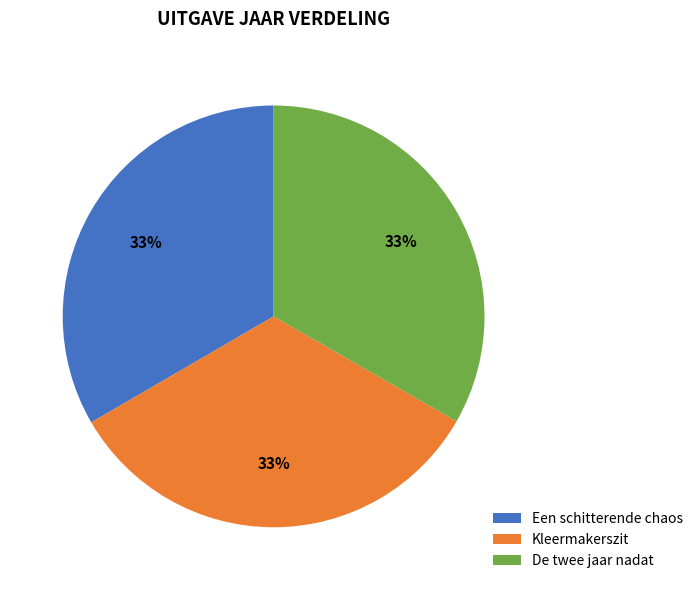

Approximately how many times larger is the value at Een schitterende chaos compared to De twee jaar nadat?

1.0